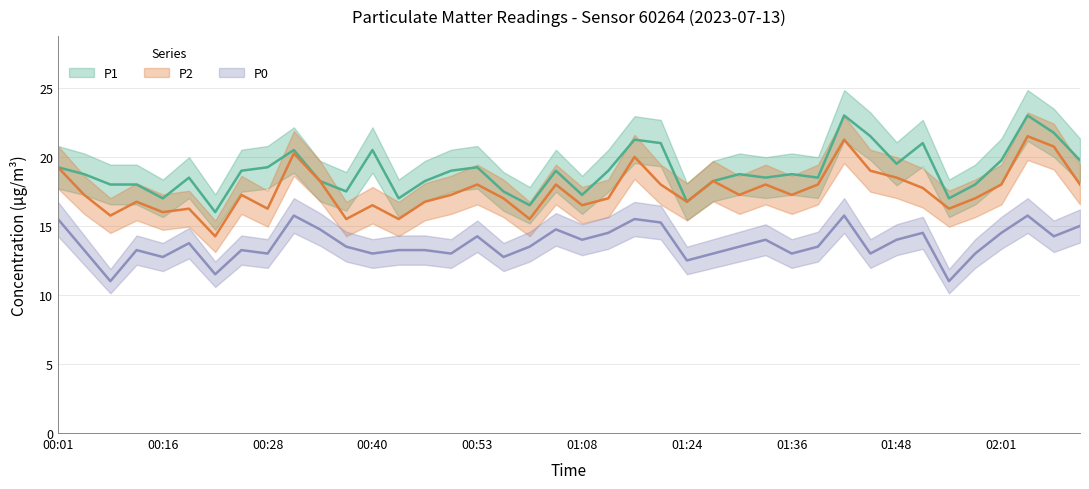

Between 01:55 and 02:01, which series saw the biggest shift?

P0